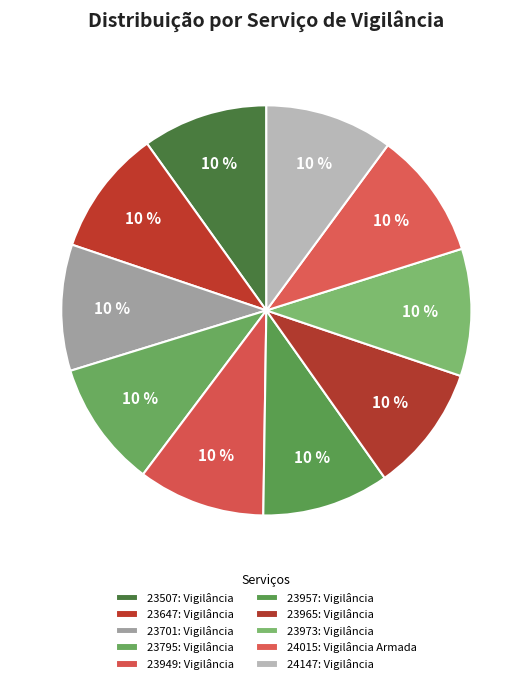

Does 23647: Vigilância account for over 50% of the chart?

No